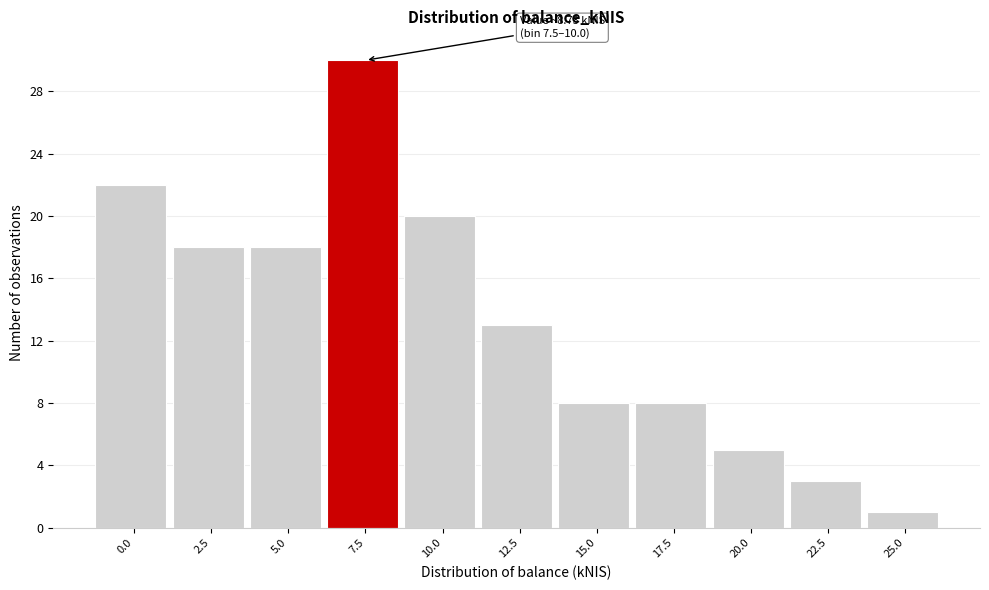

Reading left to right, extract all data points from this chart.

0.0=22	2.5=18	5.0=18	7.5=30	10.0=20	12.5=13	15.0=8	17.5=8	20.0=5	22.5=3	25.0=1